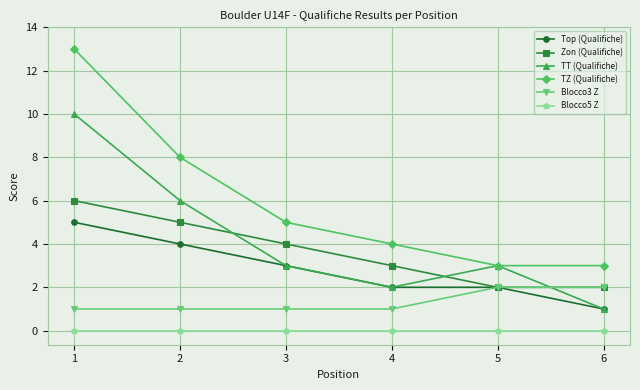

Which series has the largest range (max minus min)?

TZ (Qualifiche)